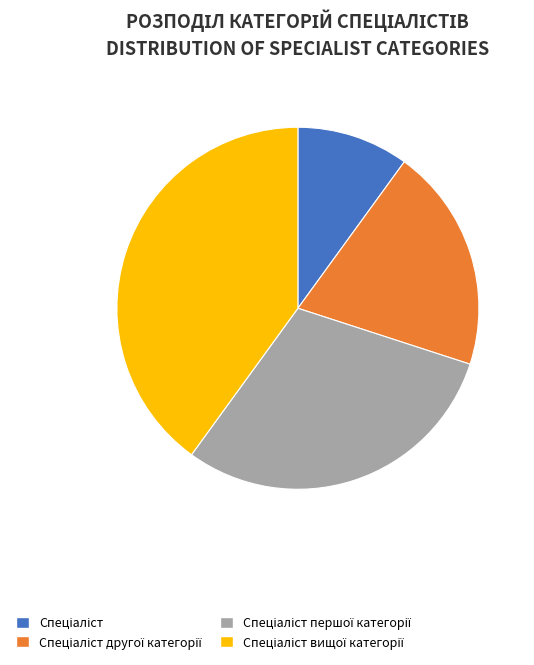

Is there a majority slice in this chart?

No